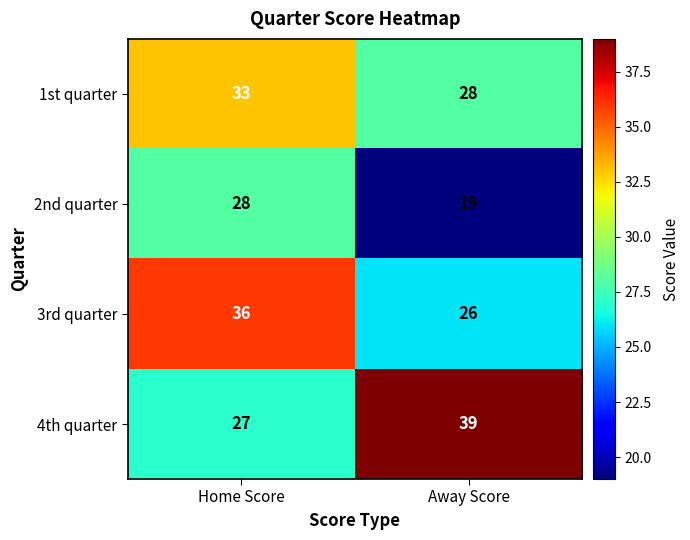

What is the maximum value shown in the chart?

39